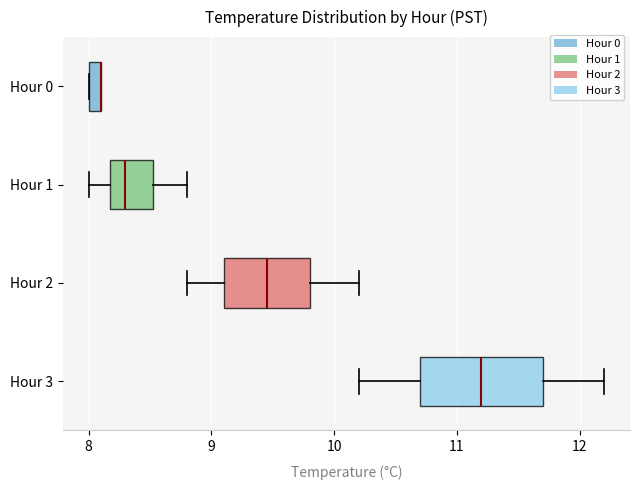

Where does the median line of the box for Hour 2 sit on the x-axis? The values are not printed on the chart, so give them approximately, as read against the axis.

9.5